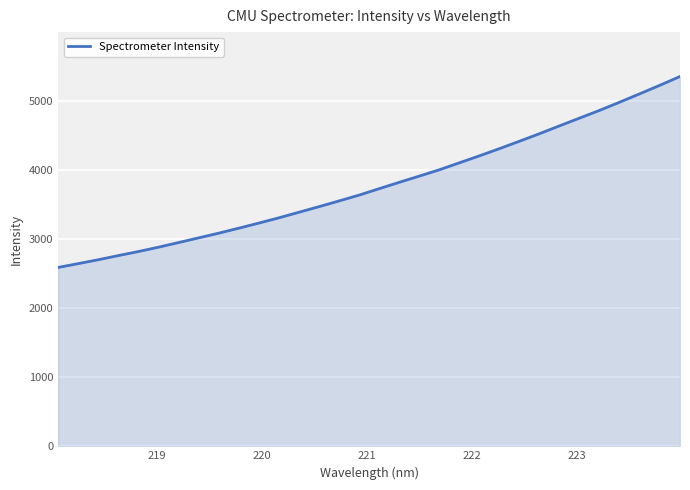

What is the average value?

3786.4